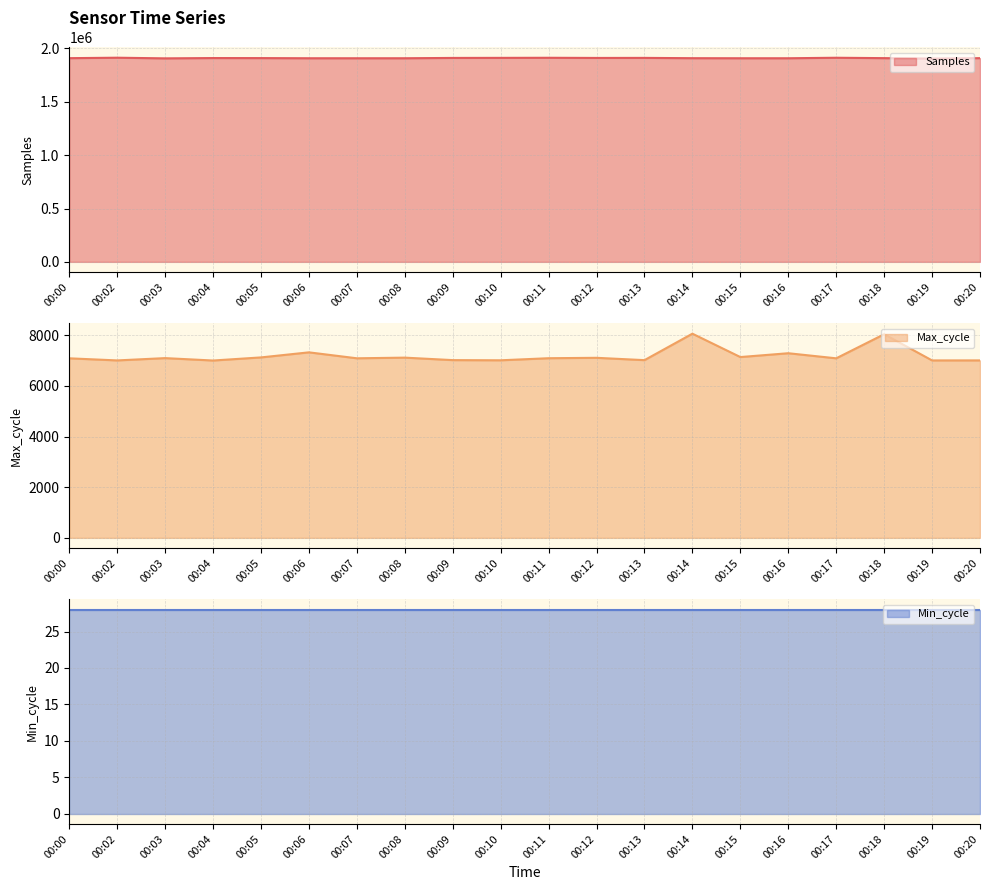

Is the value of Samples at 00:19 greater than the value of Max_cycle at 00:20?

Yes